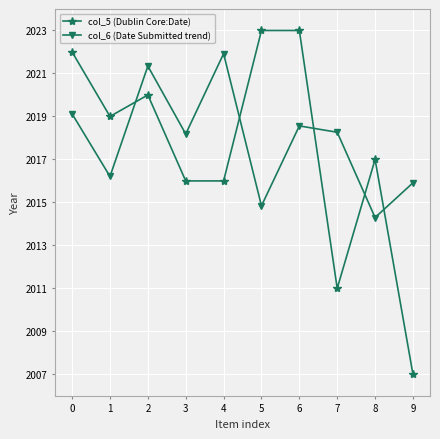

Reading left to right, extract all data points from this chart.

col_5 (Dublin Core:Date): 0=2022.0	1=2019.0	2=2020.0	3=2016.0	4=2016.0	5=2023.0	6=2023.0	7=2011.0	8=2017.0	9=2007.0
col_6 (Date Submitted trend): 0=2019.1	1=2016.2	2=2021.3	3=2018.2	4=2021.9	5=2014.8	6=2018.6	7=2018.3	8=2014.3	9=2015.9